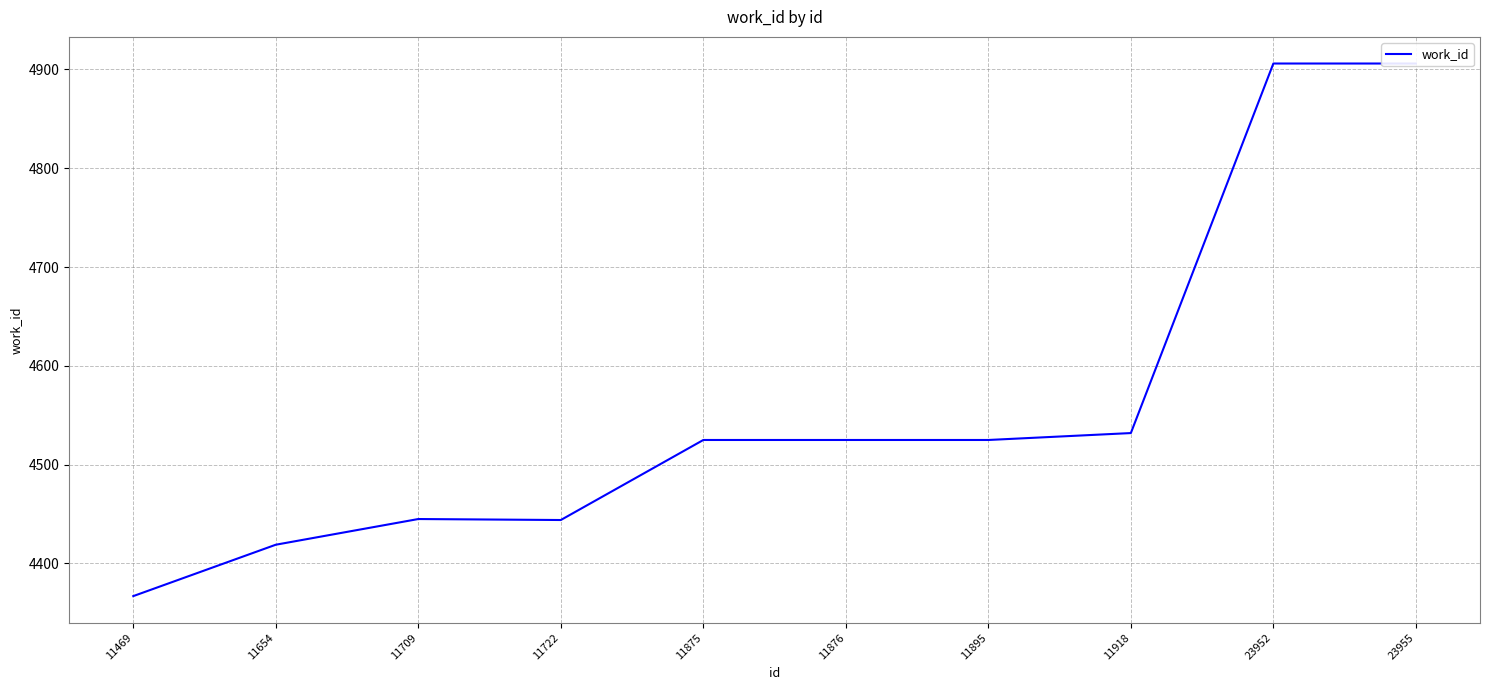

At which category does the data reach its first local valley?

11722